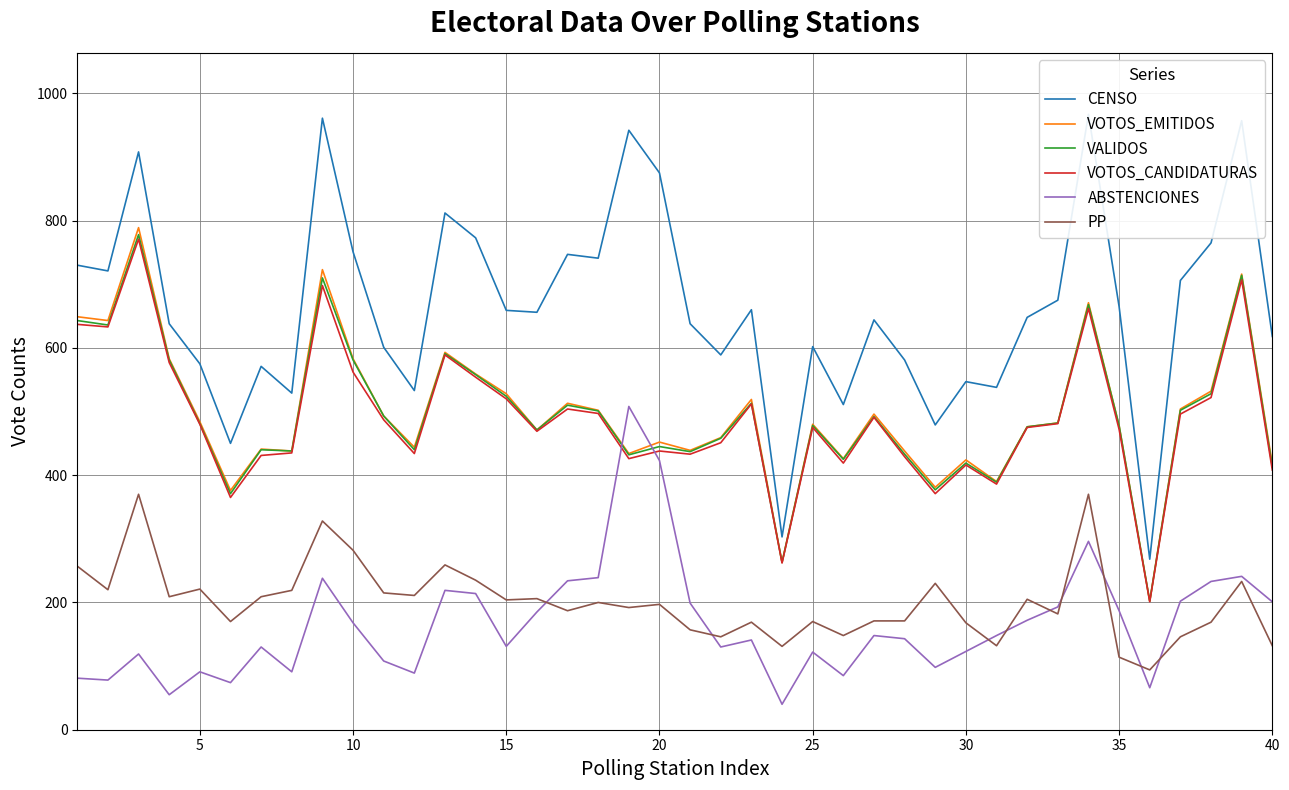

True or false: VOTOS_EMITIDOS has more than 1 interior local peaks.

True